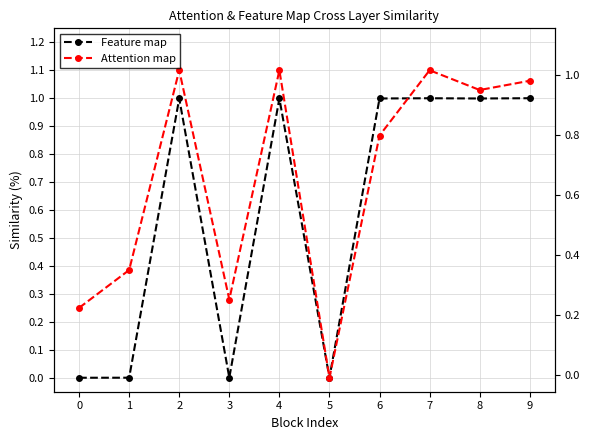

What is the difference between the second highest and second lowest values in the Feature map series?

1.0